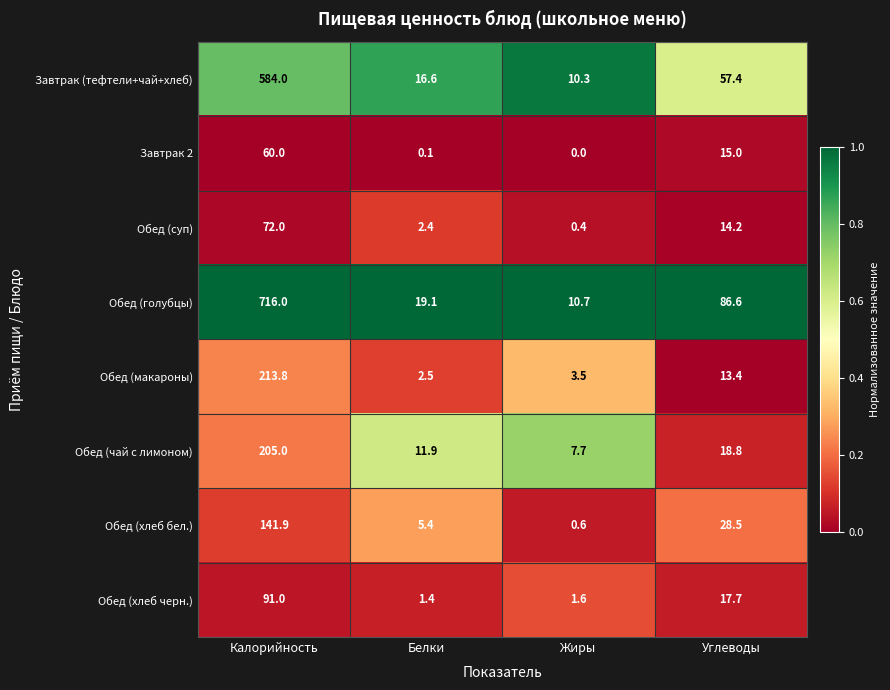

List the labels in order of Обед (голубцы) value, smallest first.

Жиры, Белки, Углеводы, Калорийность